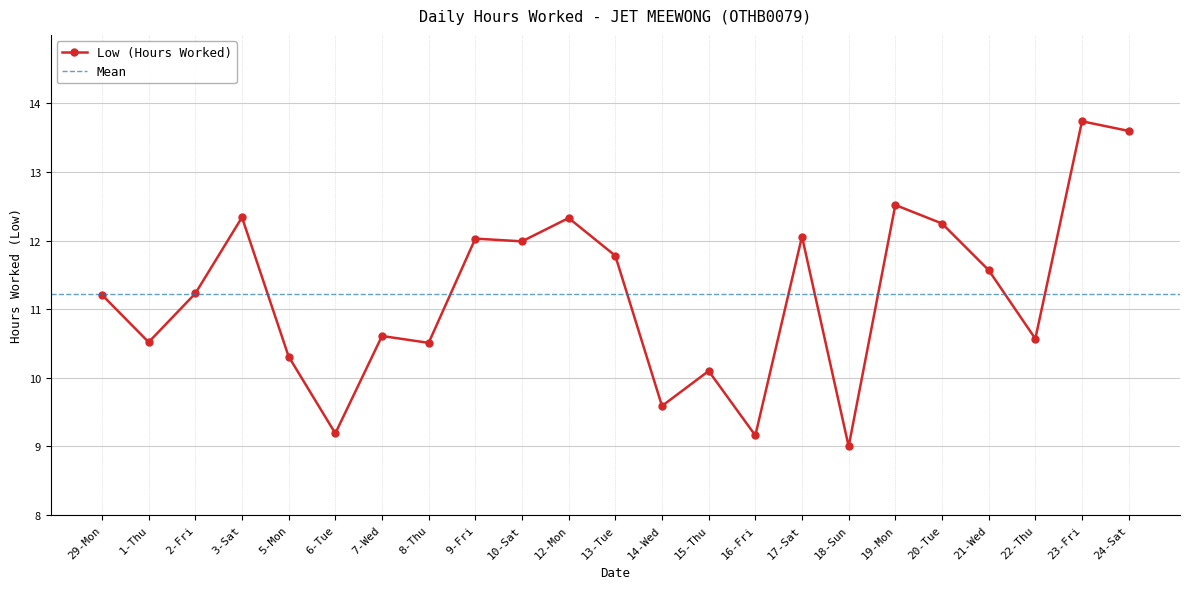

Is it true that the value at 1-Thu is 5.3?

False